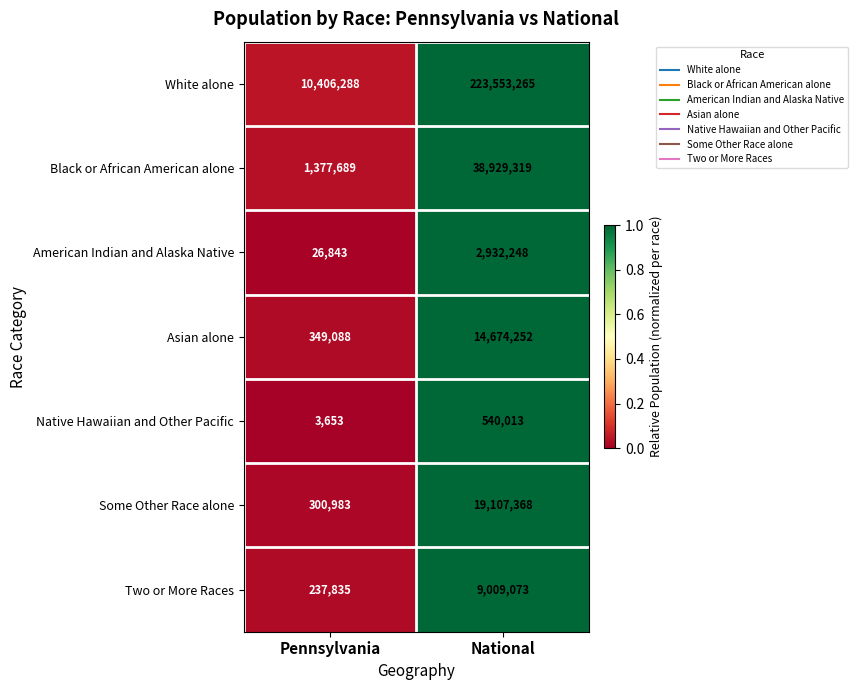

What is the maximum value for Native Hawaiian and Other Pacific?

540013